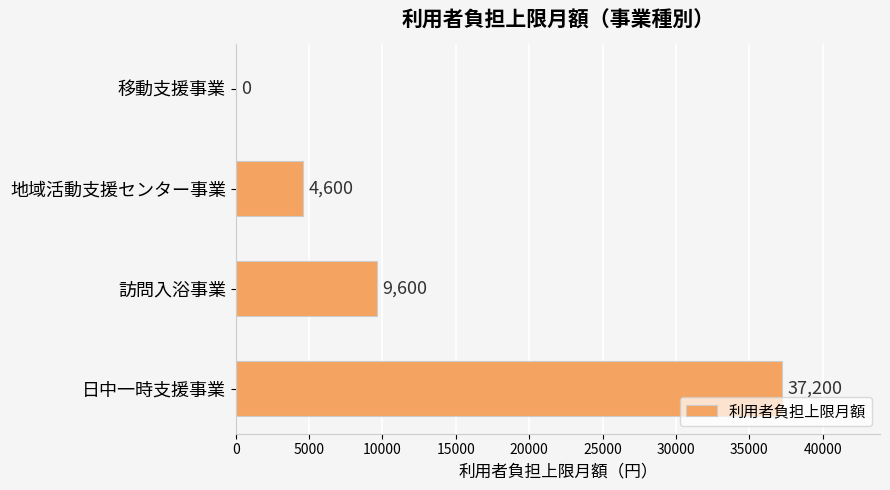

At which label is the value closest to 18600?

訪問入浴事業